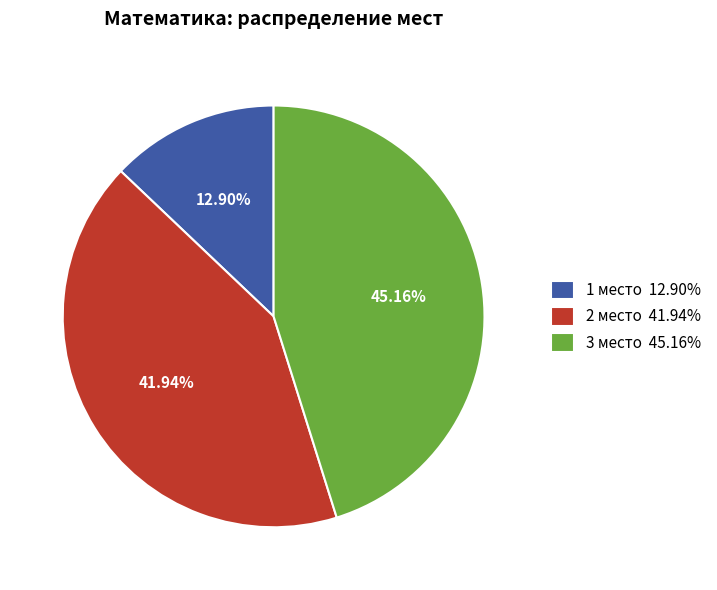

Approximately how many times larger is the value at 1 место 12.90% compared to 2 место 41.94%?

0.3